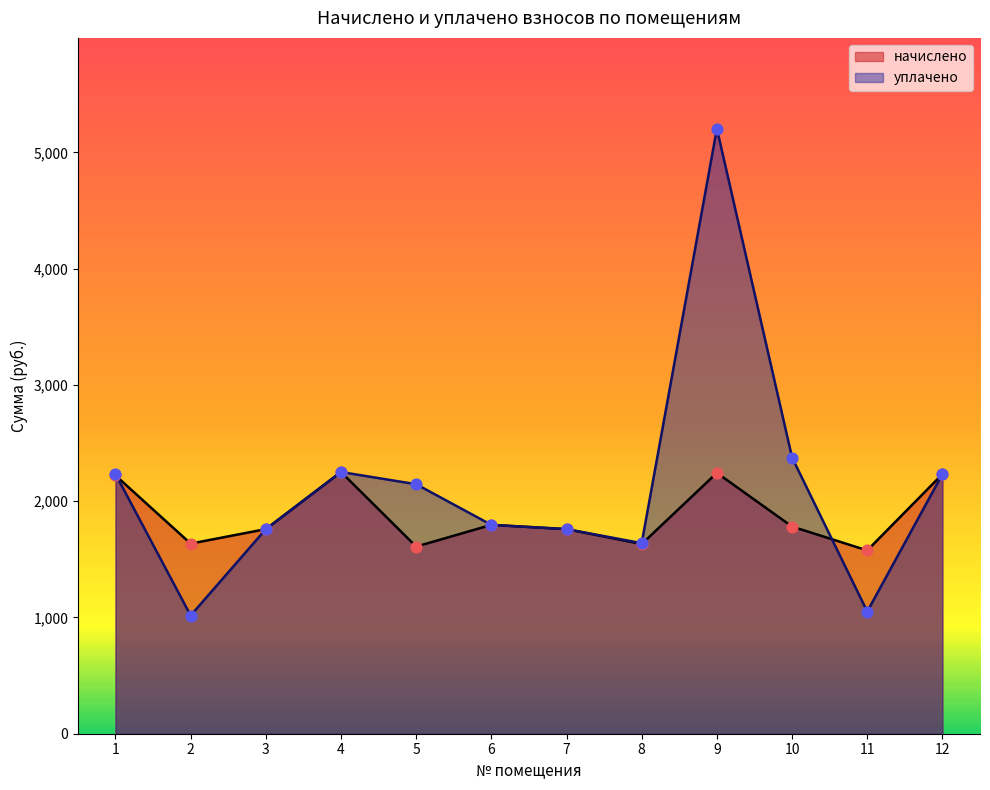

What are all the series names shown in the legend?

начислено, уплачено